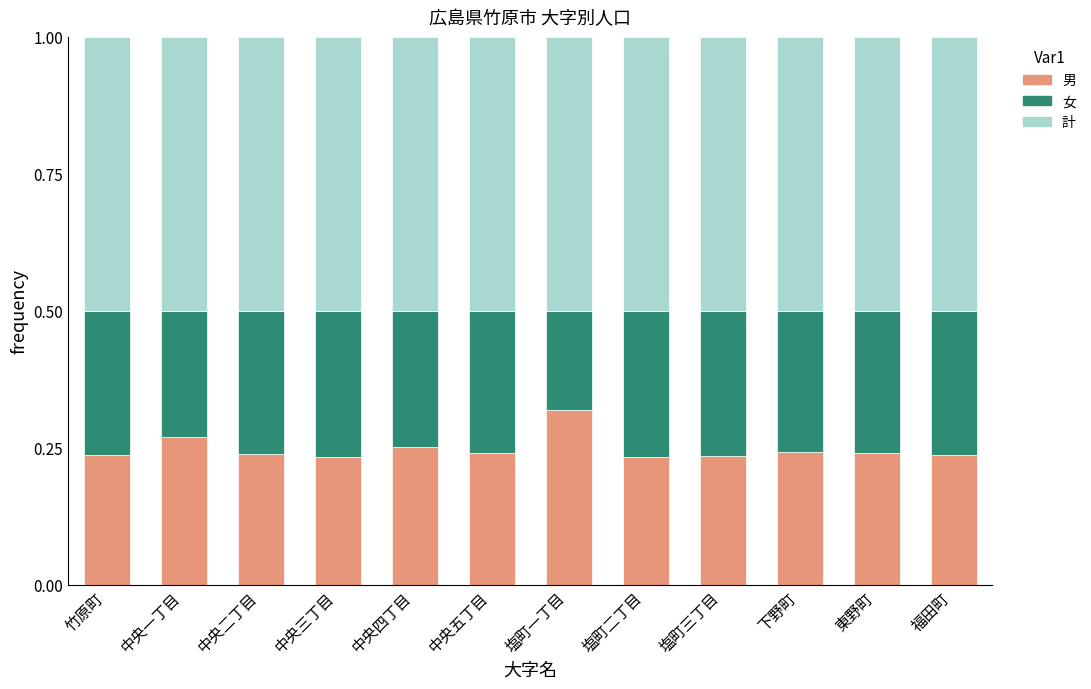

What is the total value across all series at 中央一丁目?

1.0